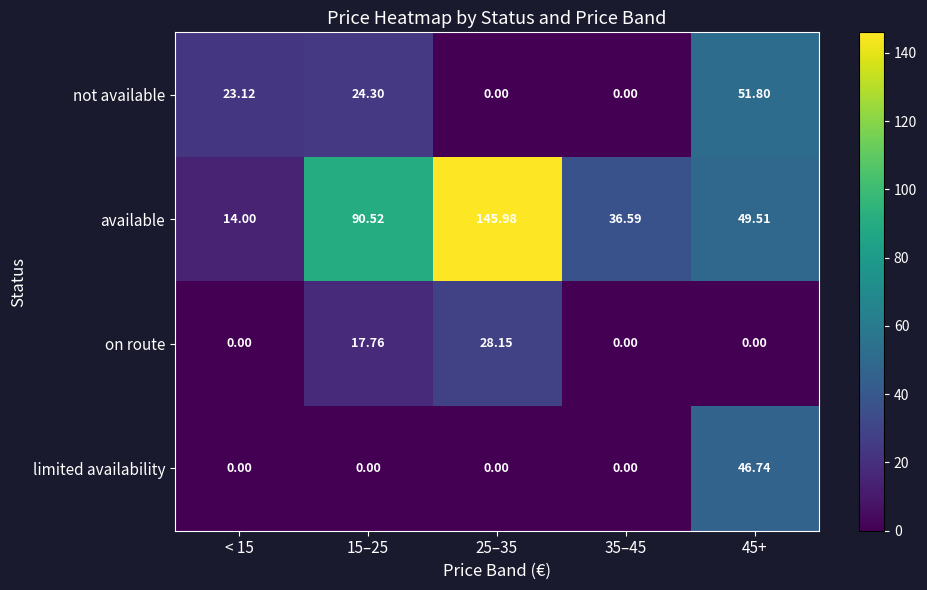

Rank the series at 15–25 from lowest to highest value.

limited availability, on route, not available, available